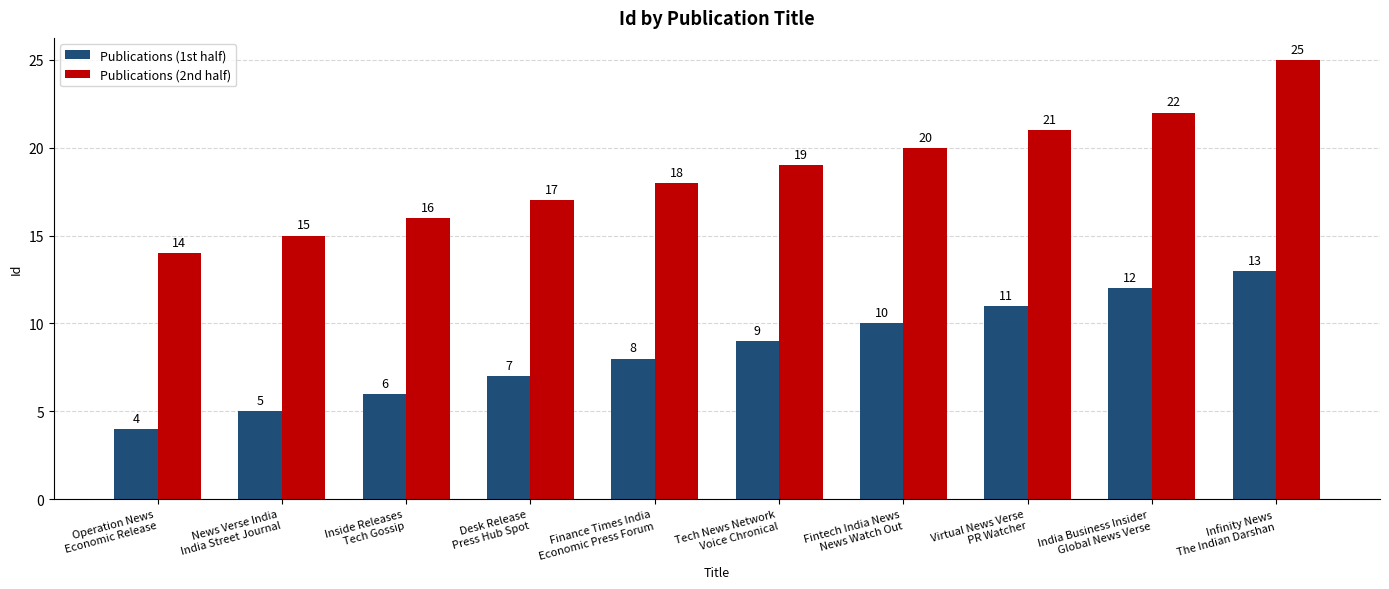

True or false: Publications (2nd half) has a value of 9 at Desk Release
Press Hub Spot.

False